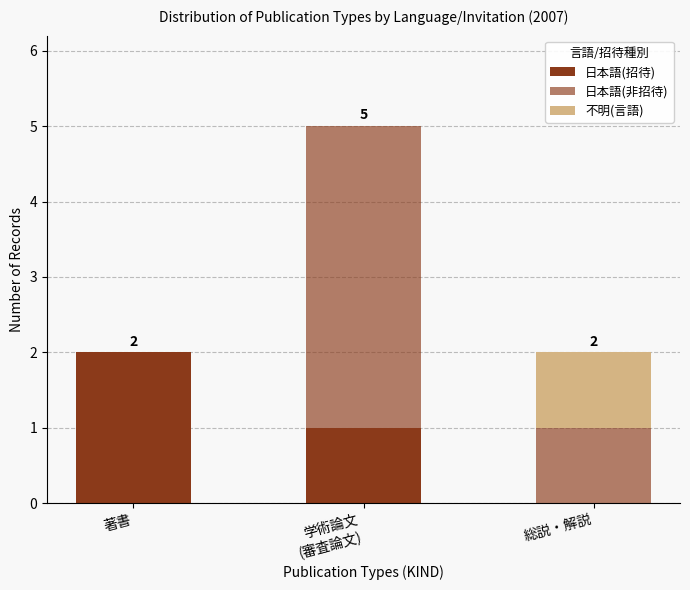

How many data points does each series have?

3